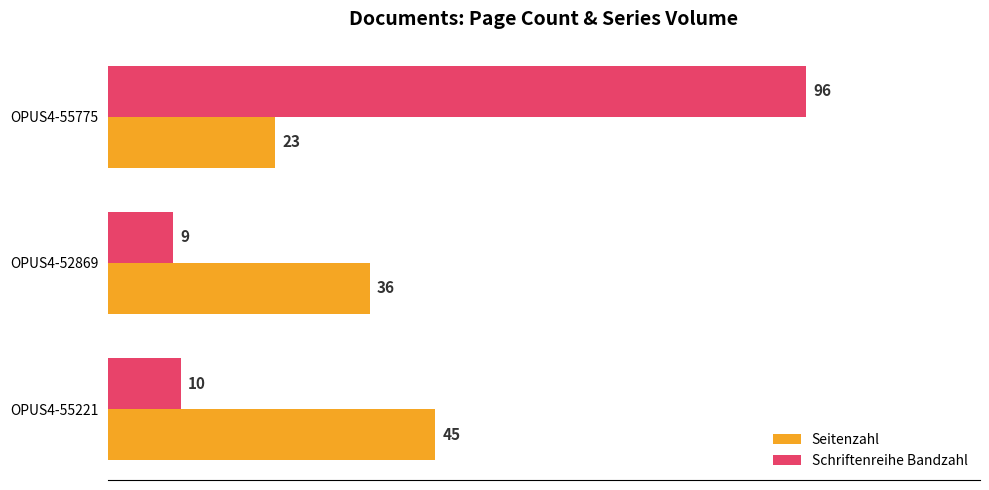

At how many categories does at least one series exceed 62?

1